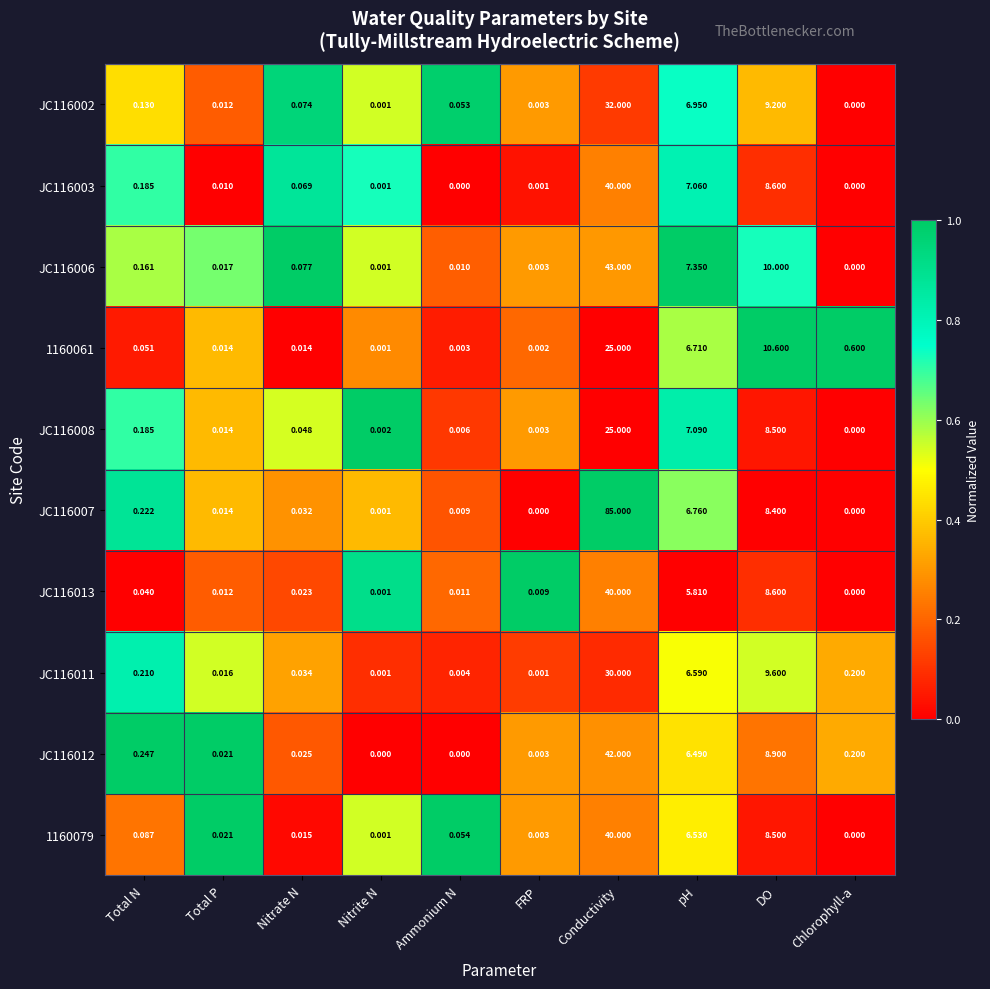

Between Total N and pH, which series saw the biggest shift?

JC116006